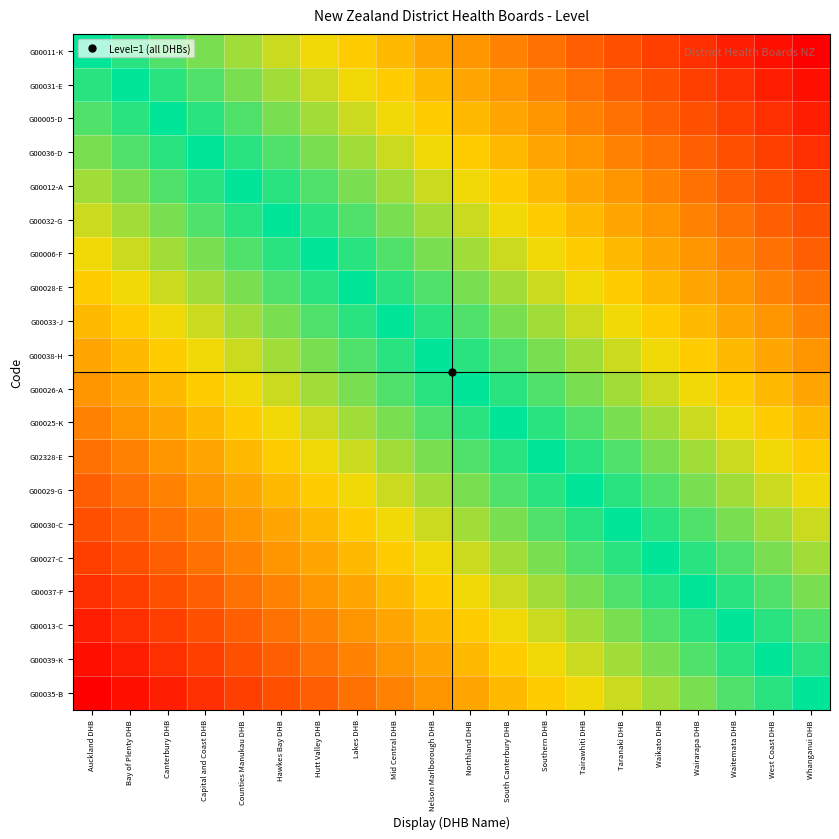

Between Bay of Plenty DHB and Hawkes Bay DHB, which series saw the biggest shift?

G00028-E